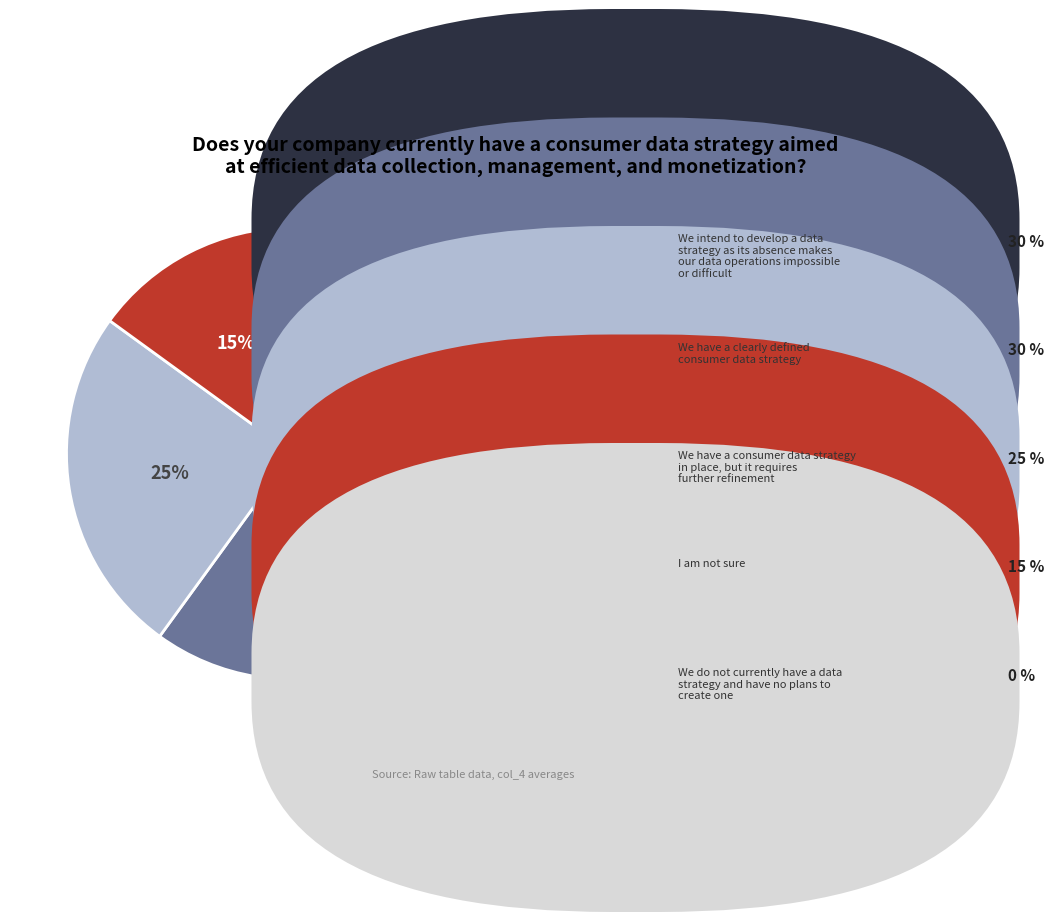

To the nearest percent, what is the difference between the largest and smallest slice percentages?

15%